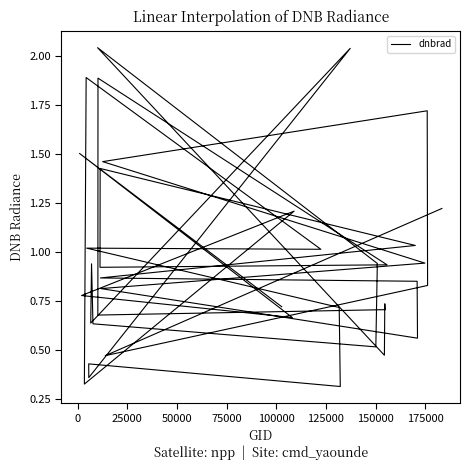

What position from the right is 150000?

33